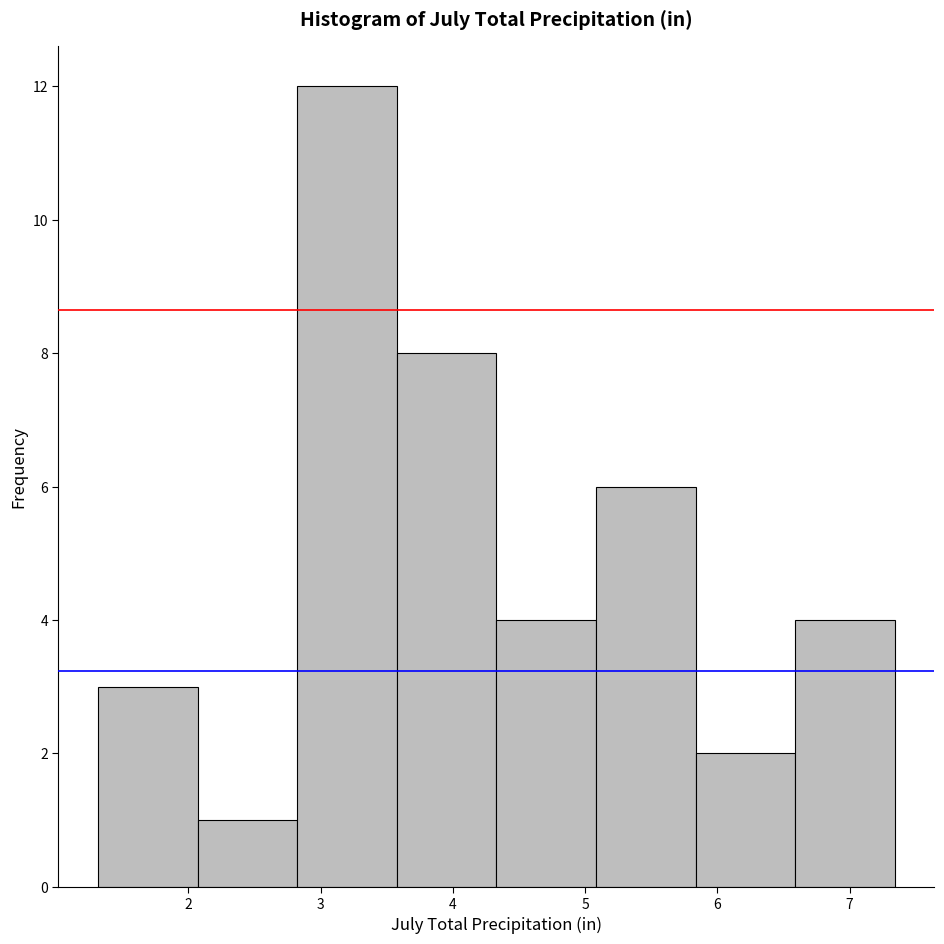

How tall is the bar that spans 2.8 to 3.6 on the x-axis? Neither the bar edges nor the heights are printed on the chart, so give them approximately, as read against the axes.

12